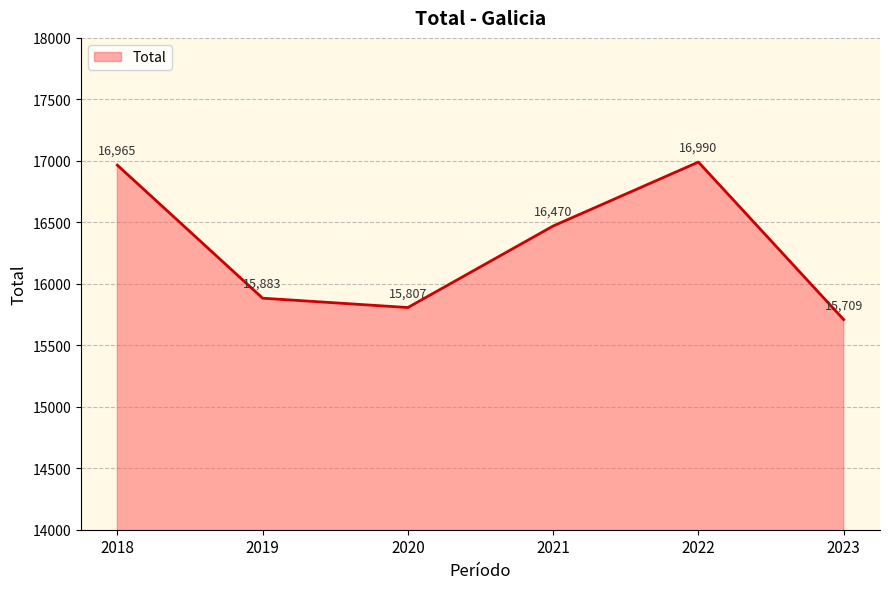

At which label is the value closest to 16349?

2021